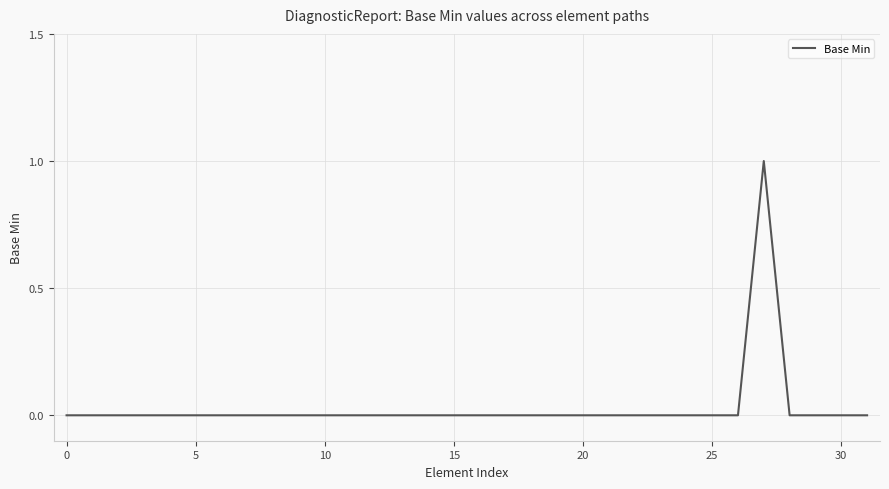

Count the values in the range 0 to 1.

32